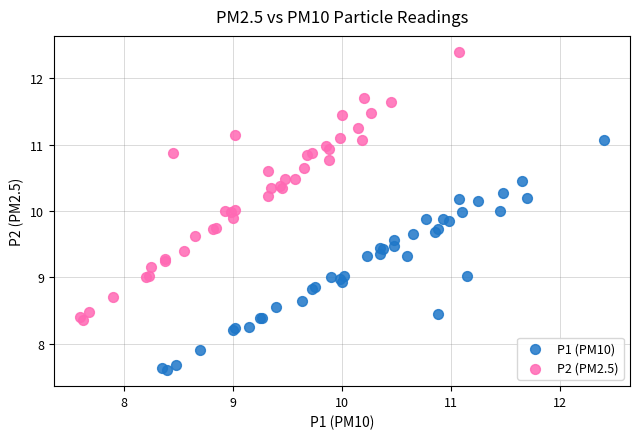

What are all the series names shown in the legend?

P1 (PM10), P2 (PM2.5)